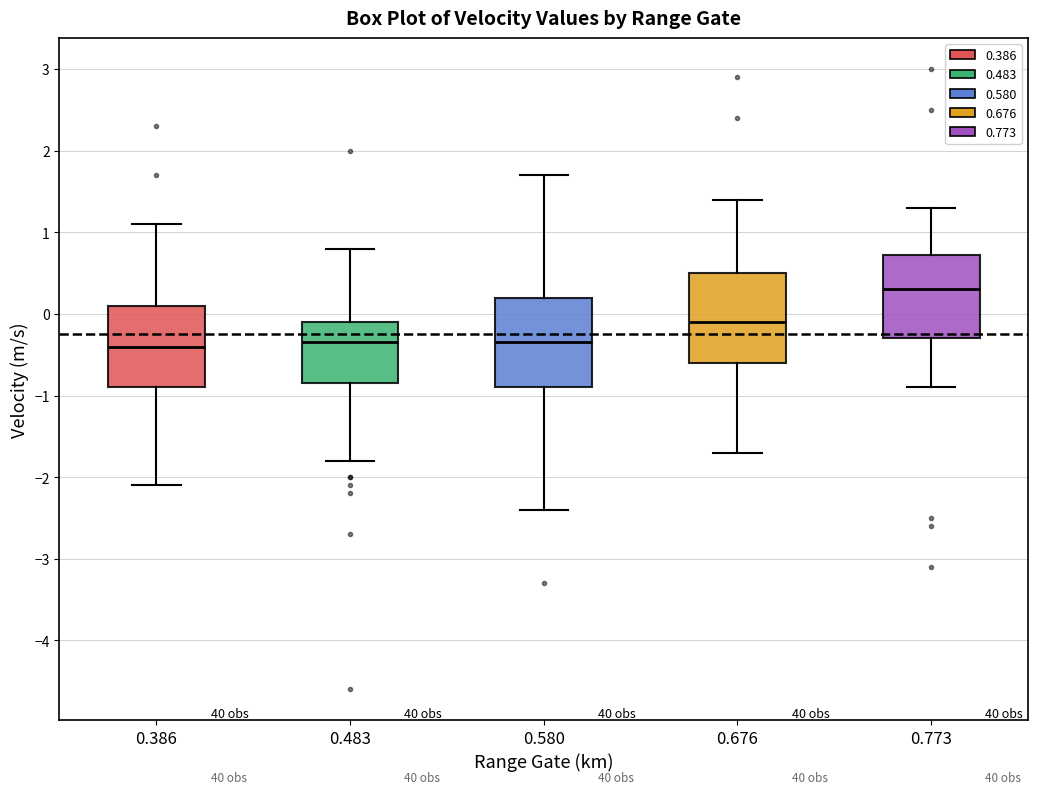

Where does the upper whisker of the box at x = 0.386 end on the y-axis? The values are not printed on the chart, so give them approximately, as read against the axis.

1.1